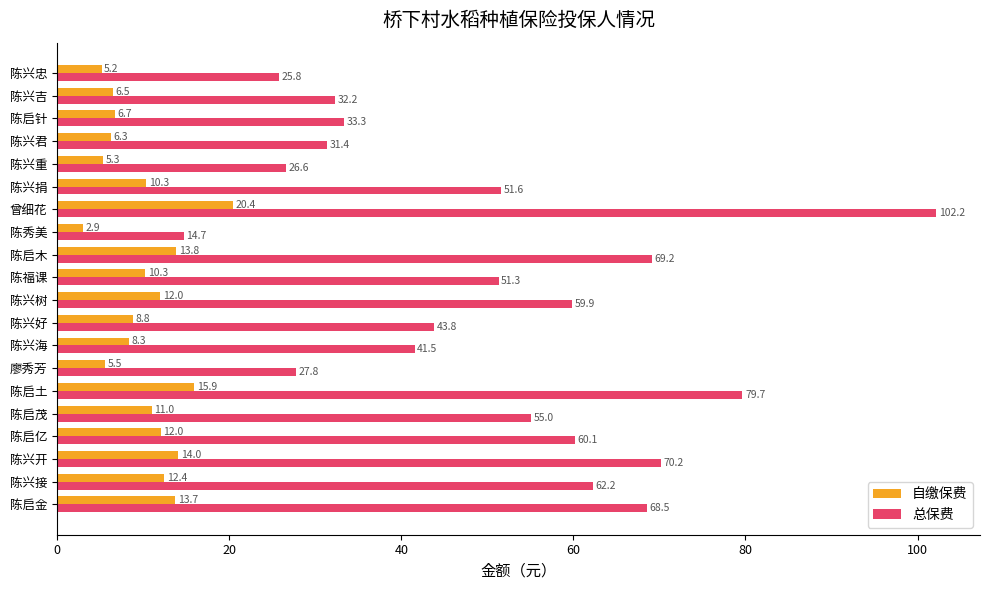

What are all the series names shown in the legend?

自缴保费, 总保费